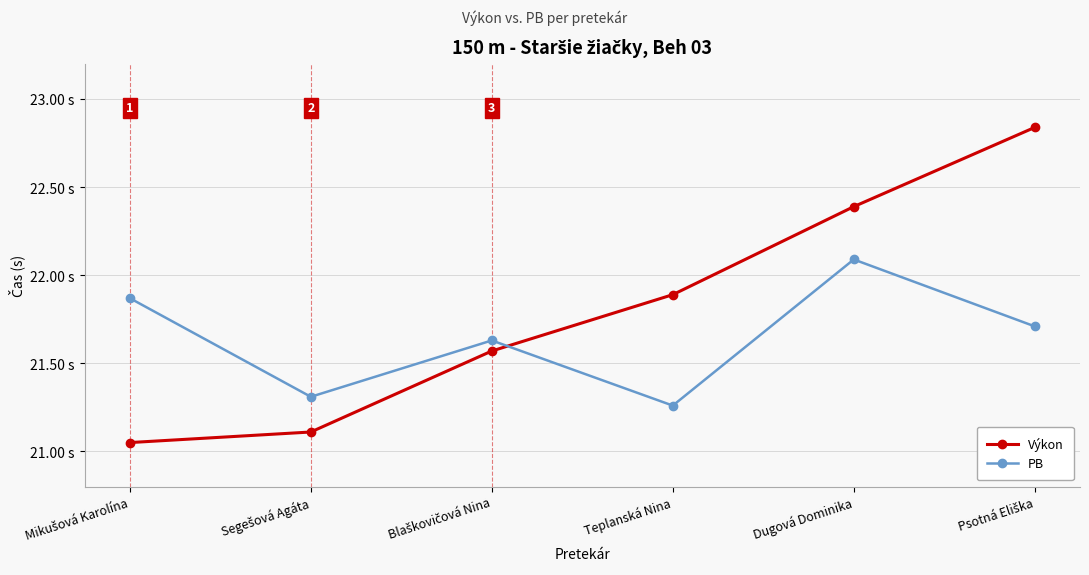

Which has a higher value, Blaškovičová Nina or Mikušová Karolína?

Blaškovičová Nina